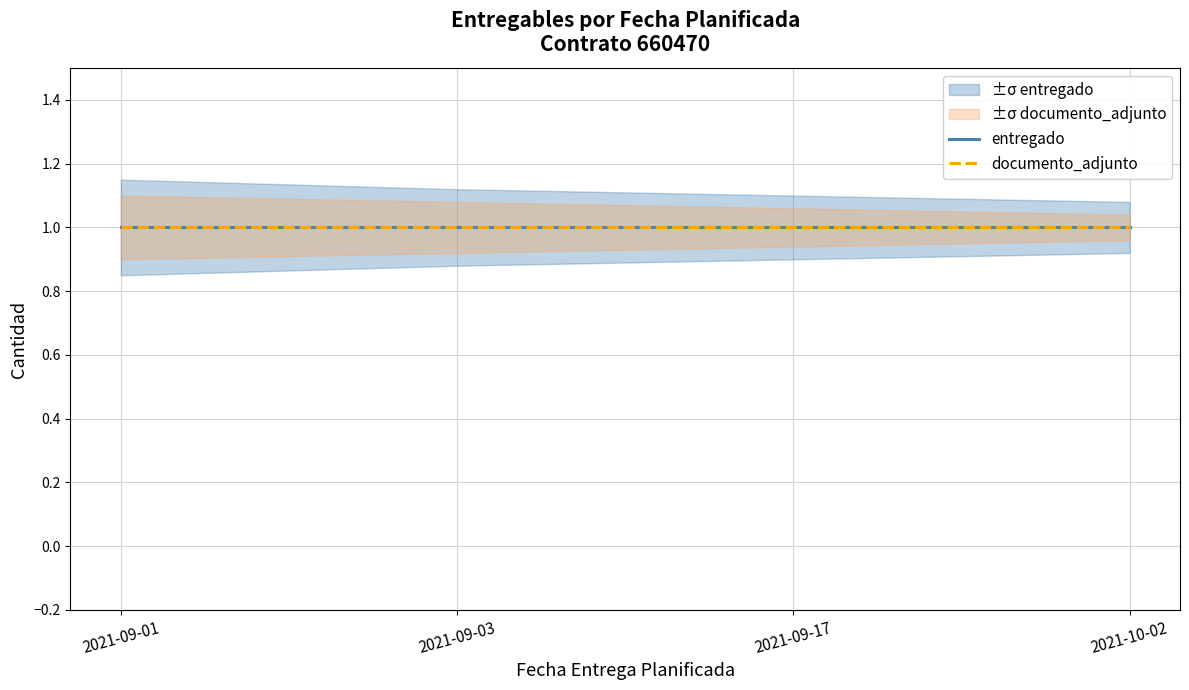

True or false: entregado and documento_adjunto intersect in this chart.

False